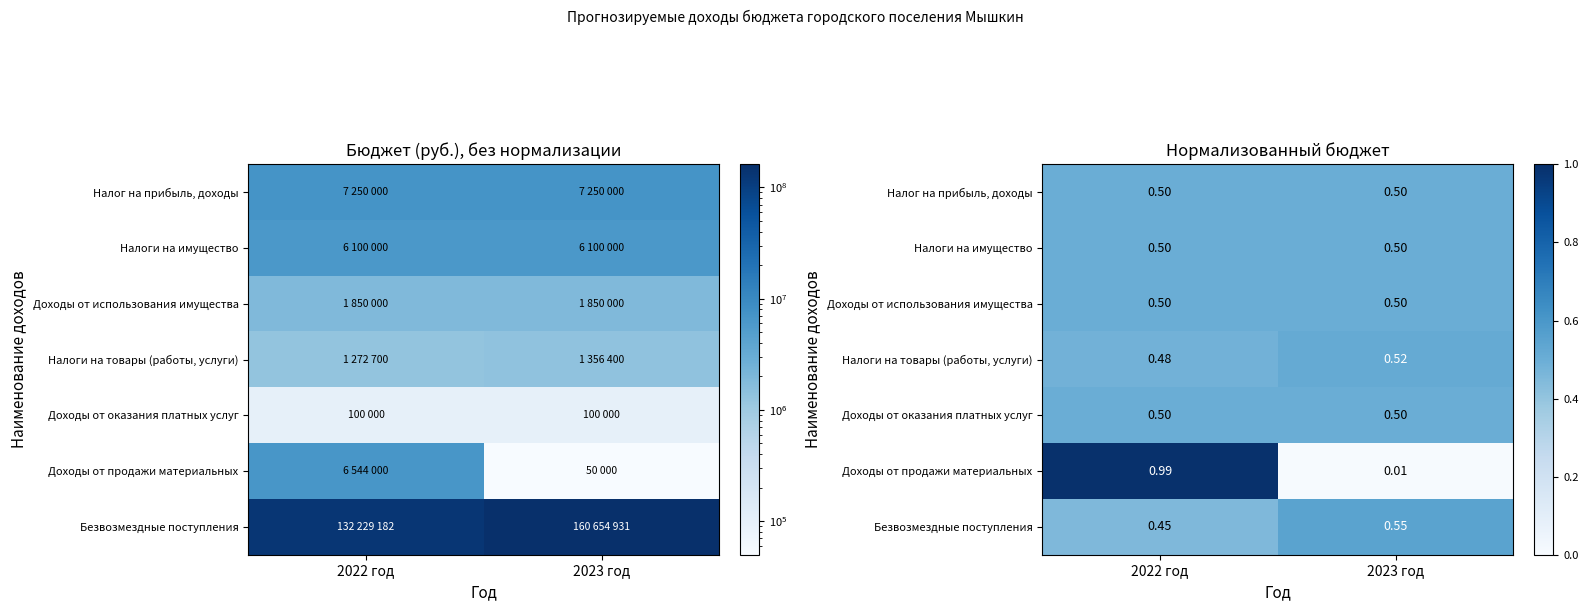

What is the average value of the Безвозмездные поступления series?

0.5